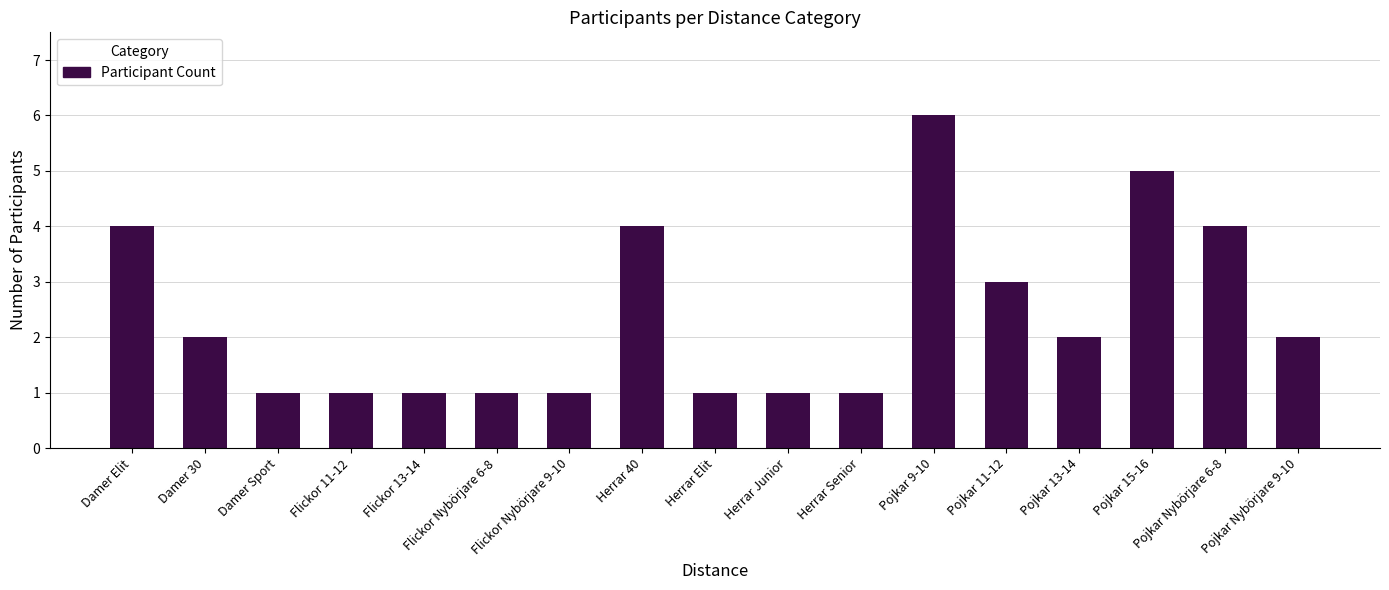

Are the bars grouped side by side (vs. stacked)?

No